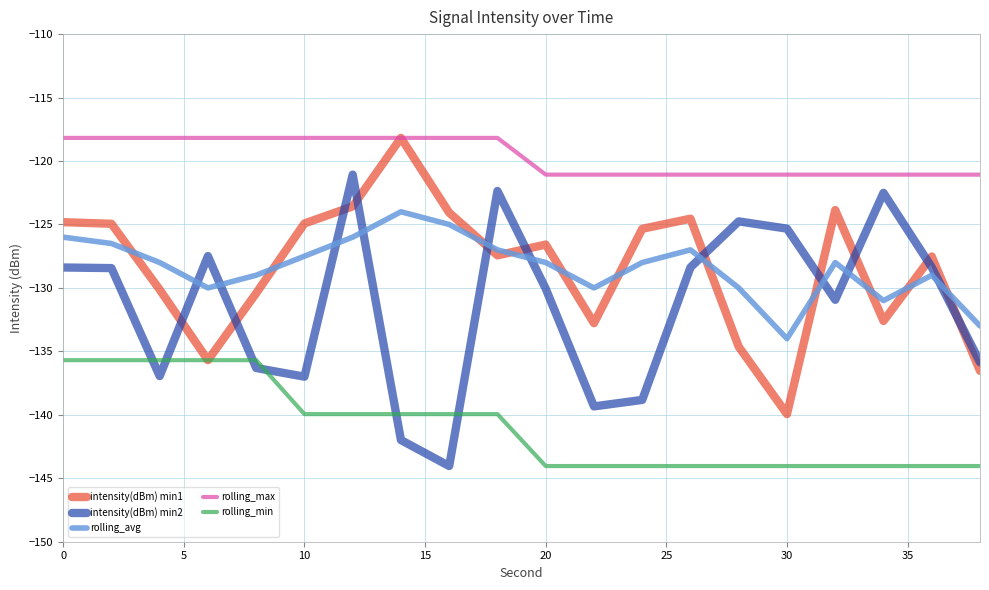

True or false: intensity(dBm) min1 has more than 2 interior local peaks.

True